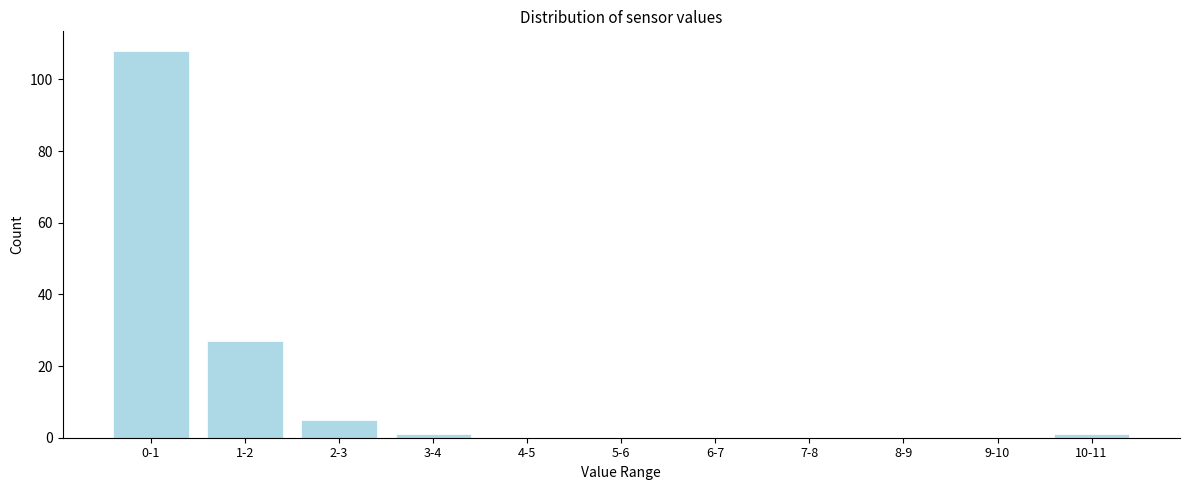

Reading right to left, extract all data points from this chart.

10-11=1	9-10=0	8-9=0	7-8=0	6-7=0	5-6=0	4-5=0	3-4=1	2-3=5	1-2=27	0-1=108